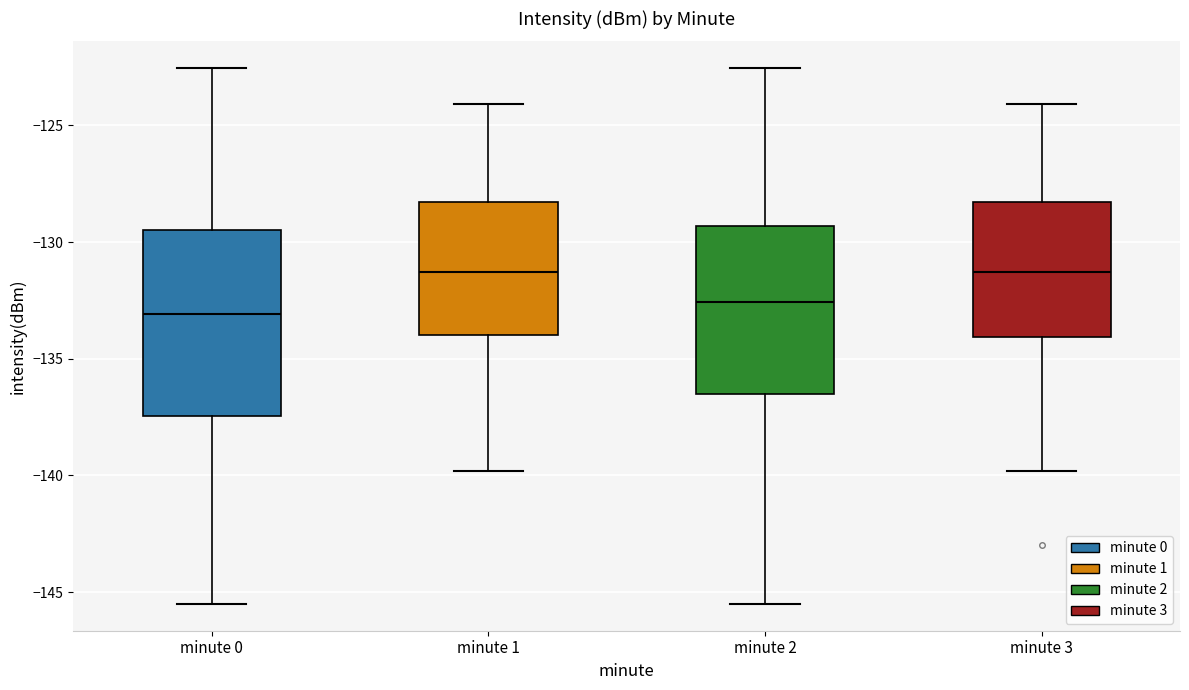

Where is the lower edge of the box for minute 0 on the y-axis? The values are not printed on the chart, so give them approximately, as read against the axis.

-137.5